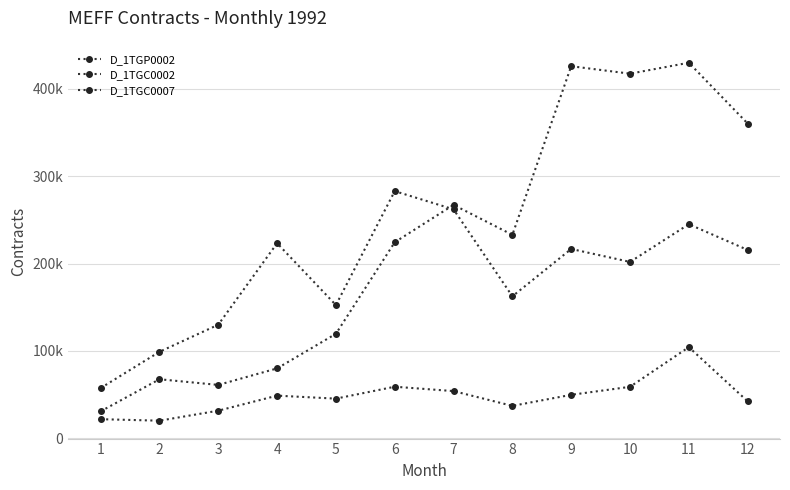

What is the total value across all series at 6?

566169